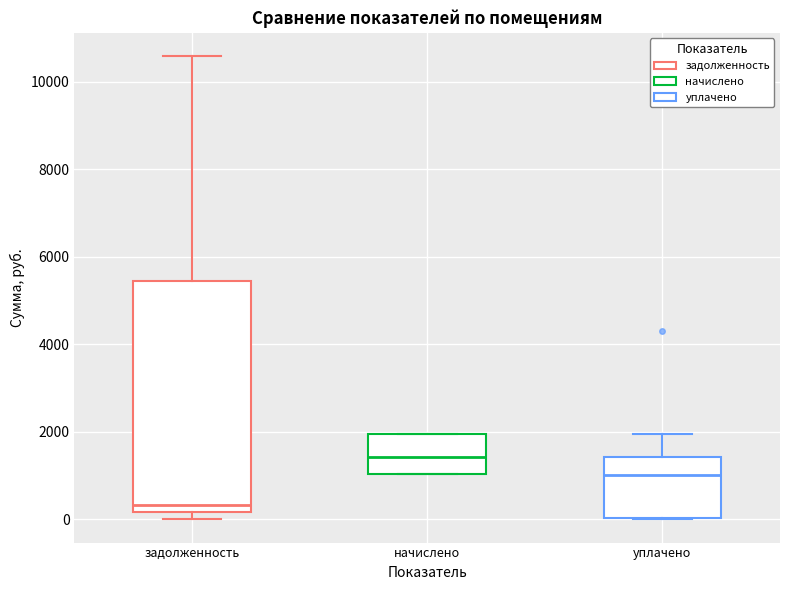

Reading left to right, transcribe this box plot: for each box, give where its median line is, the range the box spans, and where its two whiskers end, as read against the y-axis. The values are not printed on the chart, so give them approximately, as read against the axis.

задолженность: median 400, box 200 to 5400, whiskers 0 to 10600
начислено: median 1400, box 1000 to 2000, whiskers 1000 to 2000
уплачено: median 1000, box 0 to 1400, whiskers 0 to 2000